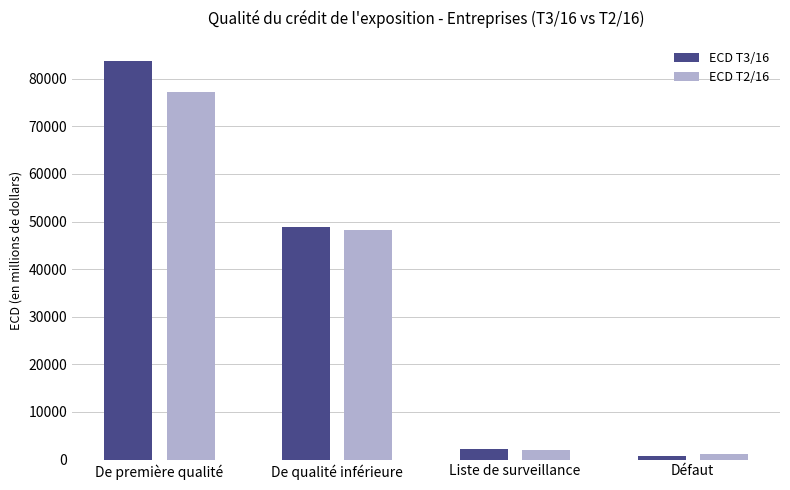

What is the average value of the ECD T3/16 series?

33919